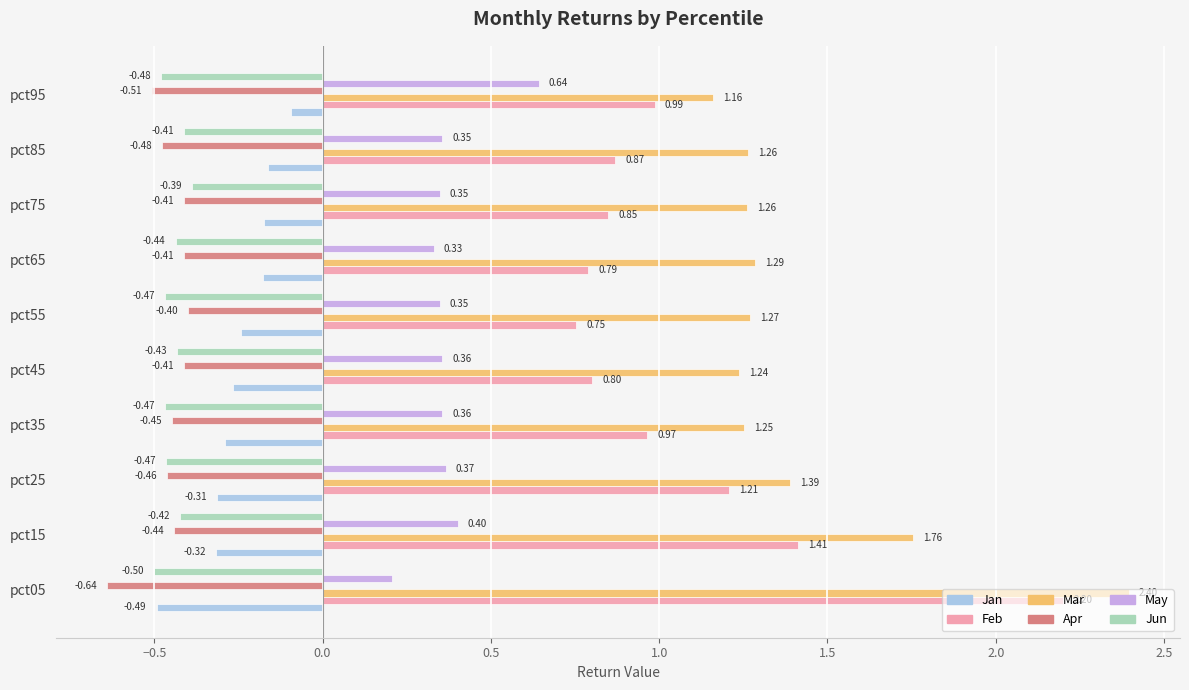

At which label does Jun reach its peak?

pct75